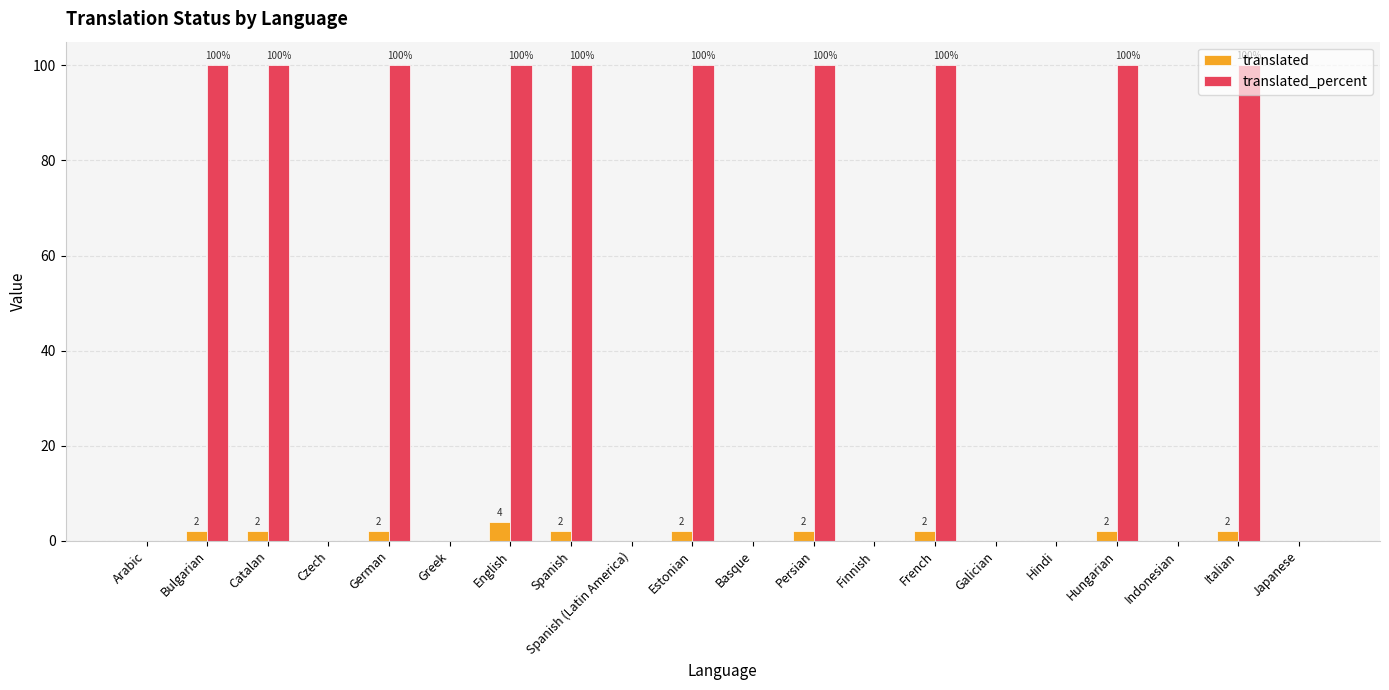

What is the sum of all translated_percent values?

1000